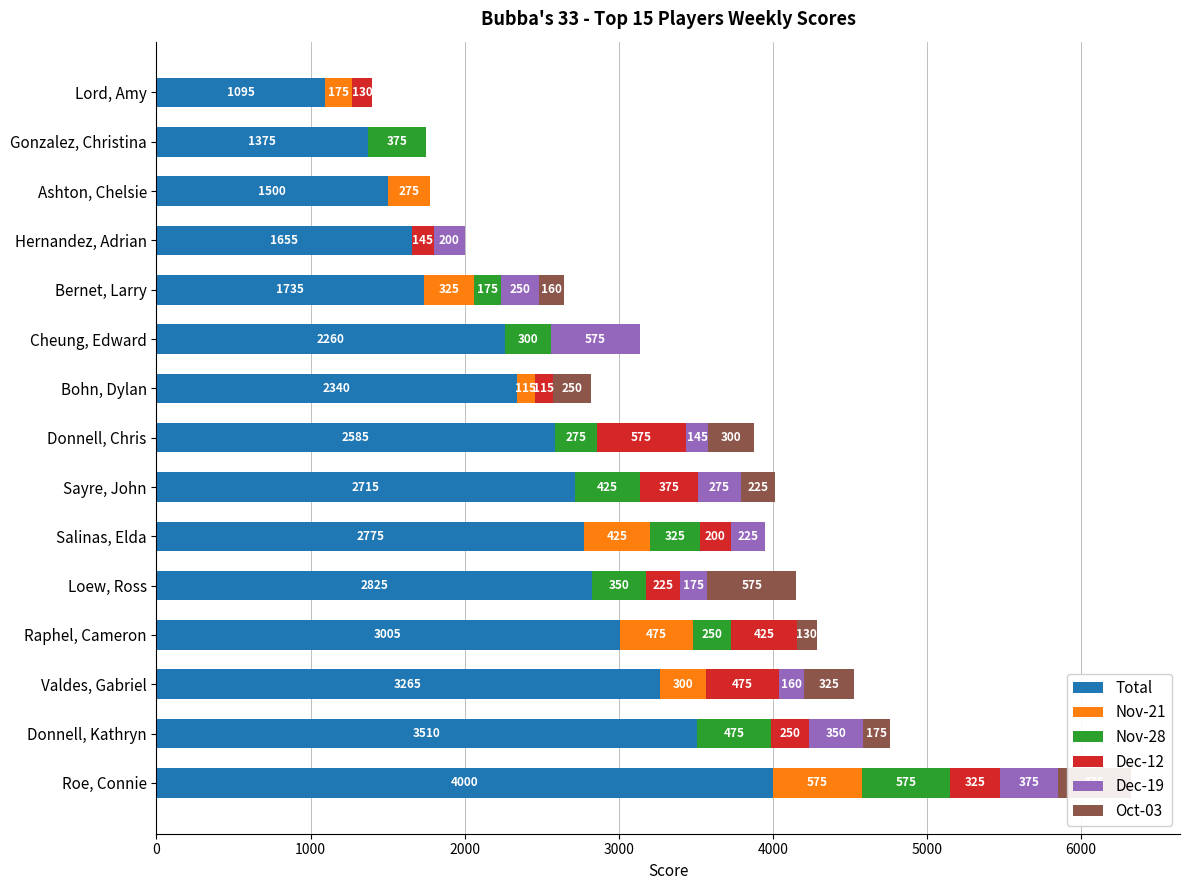

At which category is the sum across all series the highest?

Roe, Connie